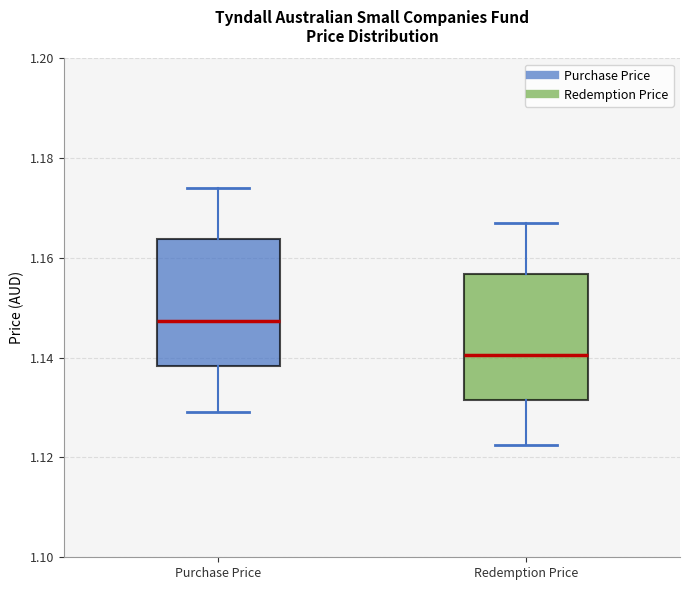

Where does the upper whisker of the box for Purchase Price end on the y-axis? The values are not printed on the chart, so give them approximately, as read against the axis.

1.174